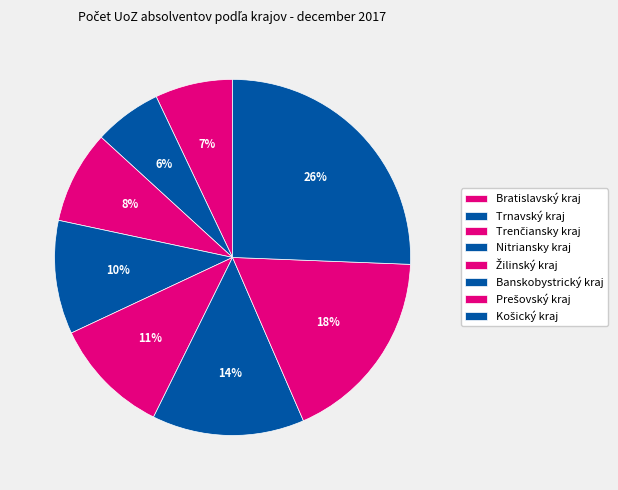

To the nearest percent, what is the combined percentage of Trnavský kraj and Prešovský kraj?

24%